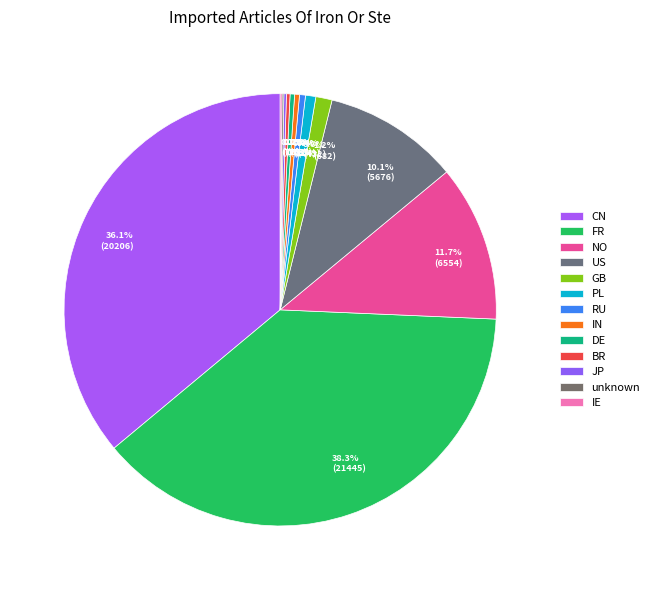

The CN slice represents 36% of the pie. True or false?

True